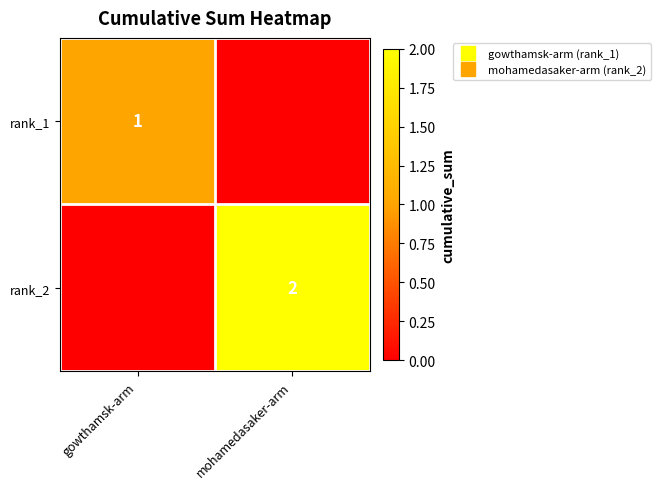

True or false: rank_2 has a value of 0 at gowthamsk-arm.

True